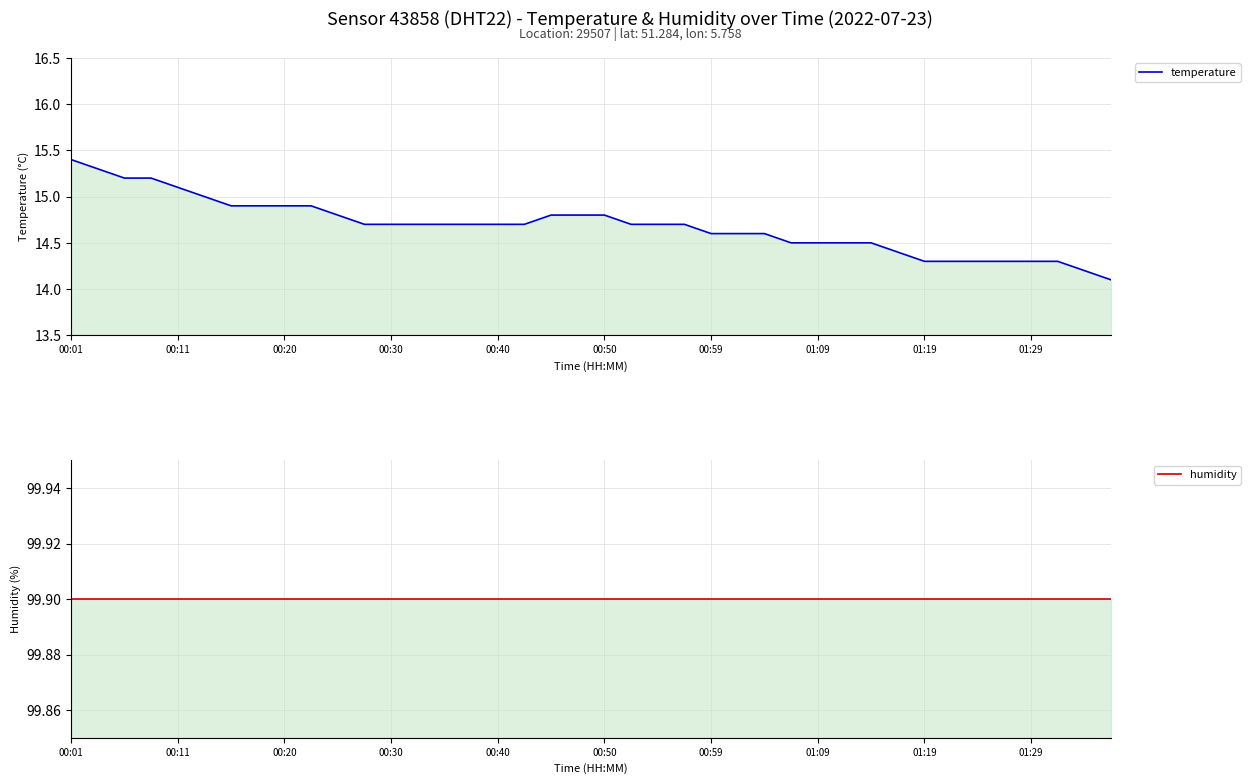

What is the sum of the humidity values at 11 and 12?

199.8